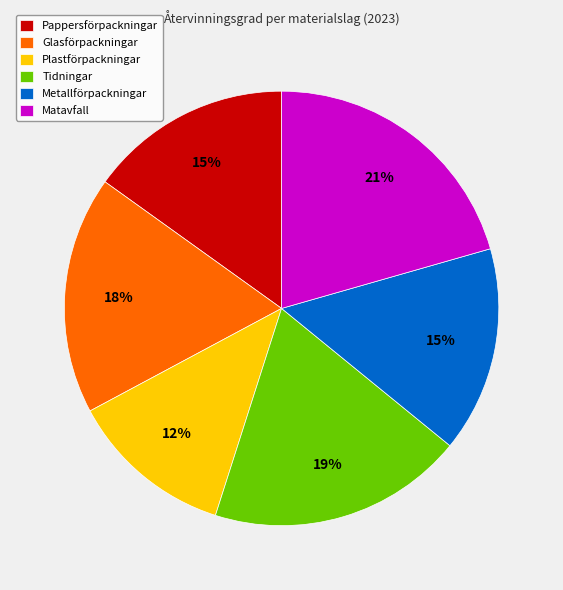

True or false: Glasförpackningar accounts for 23% of the total.

False